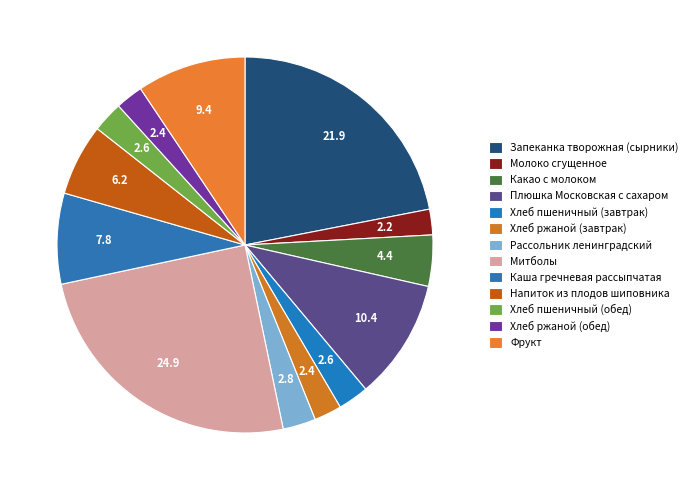

Is there any slice that represents more than half of the pie?

No